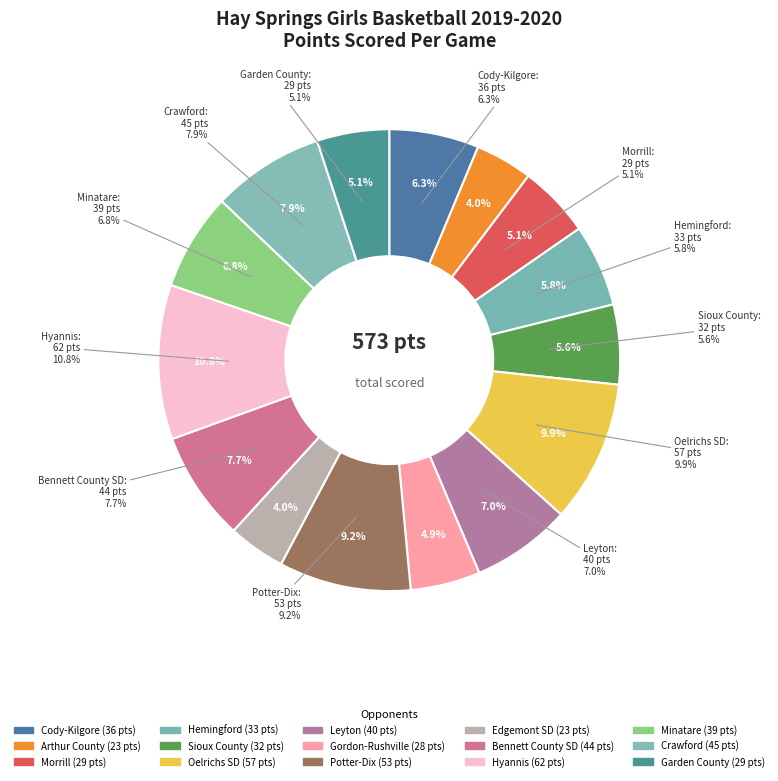

Which slice is the smallest?

Arthur County